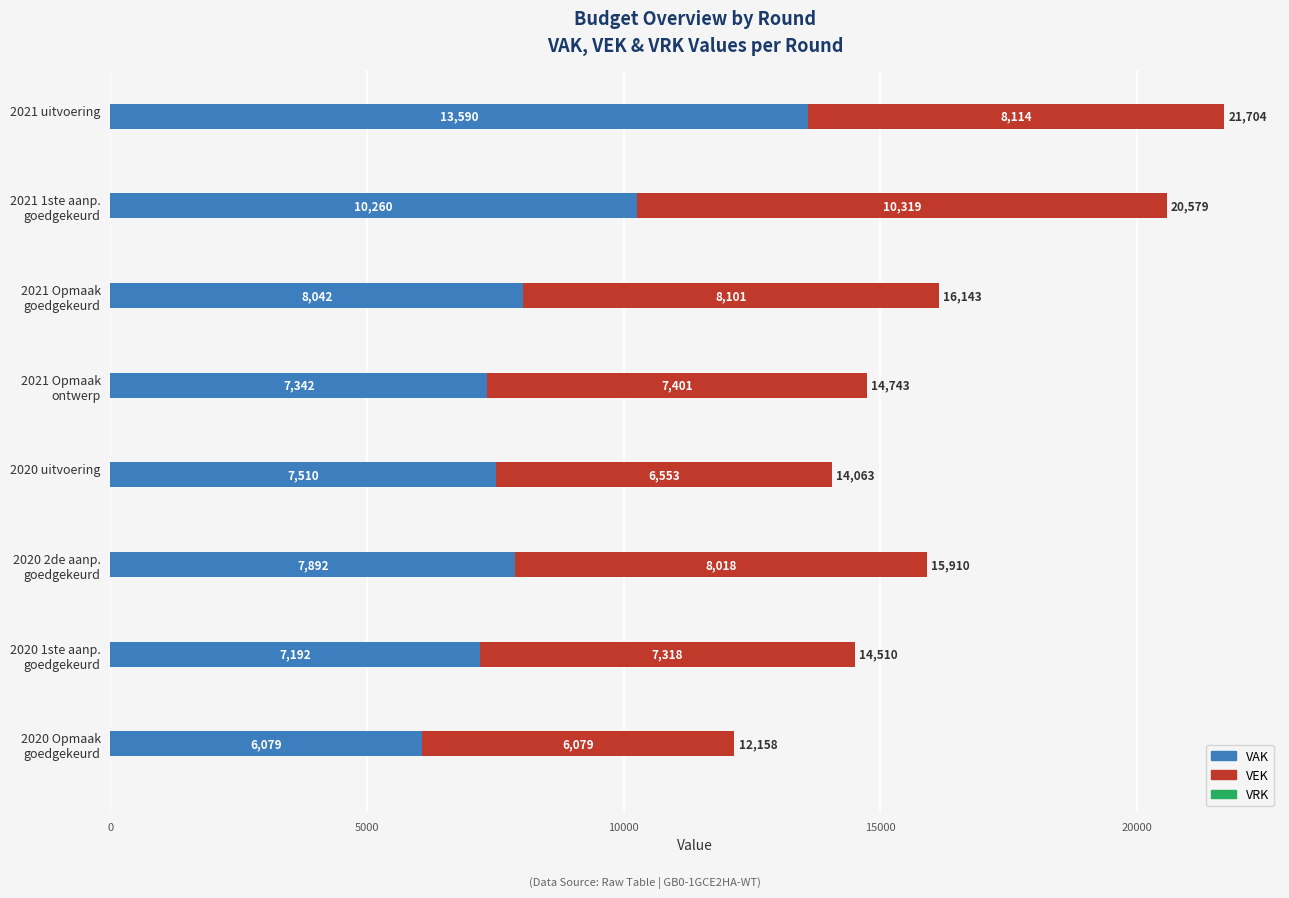

What is the maximum value for VAK?

13590